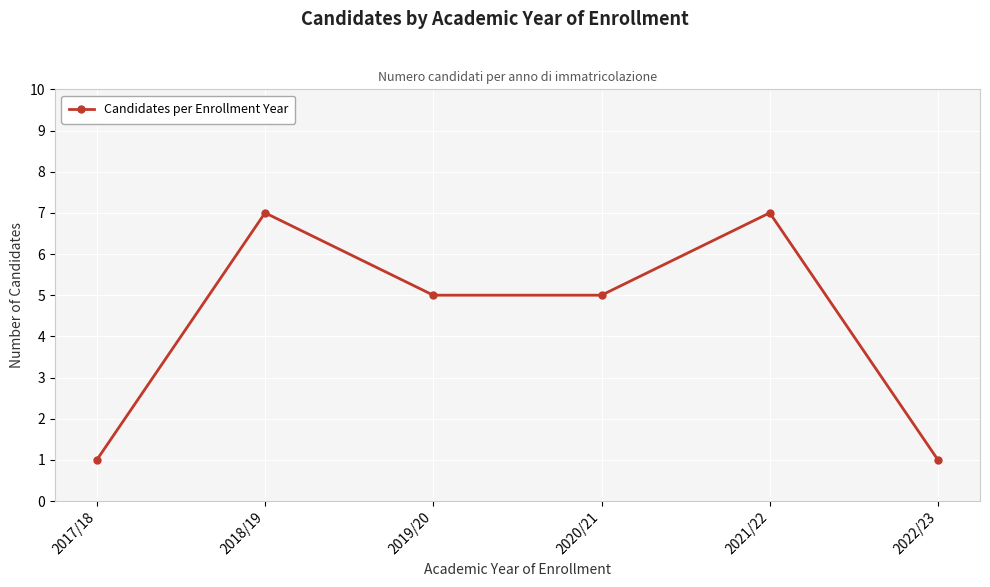

Is this an area chart (filled region under the line)?

No